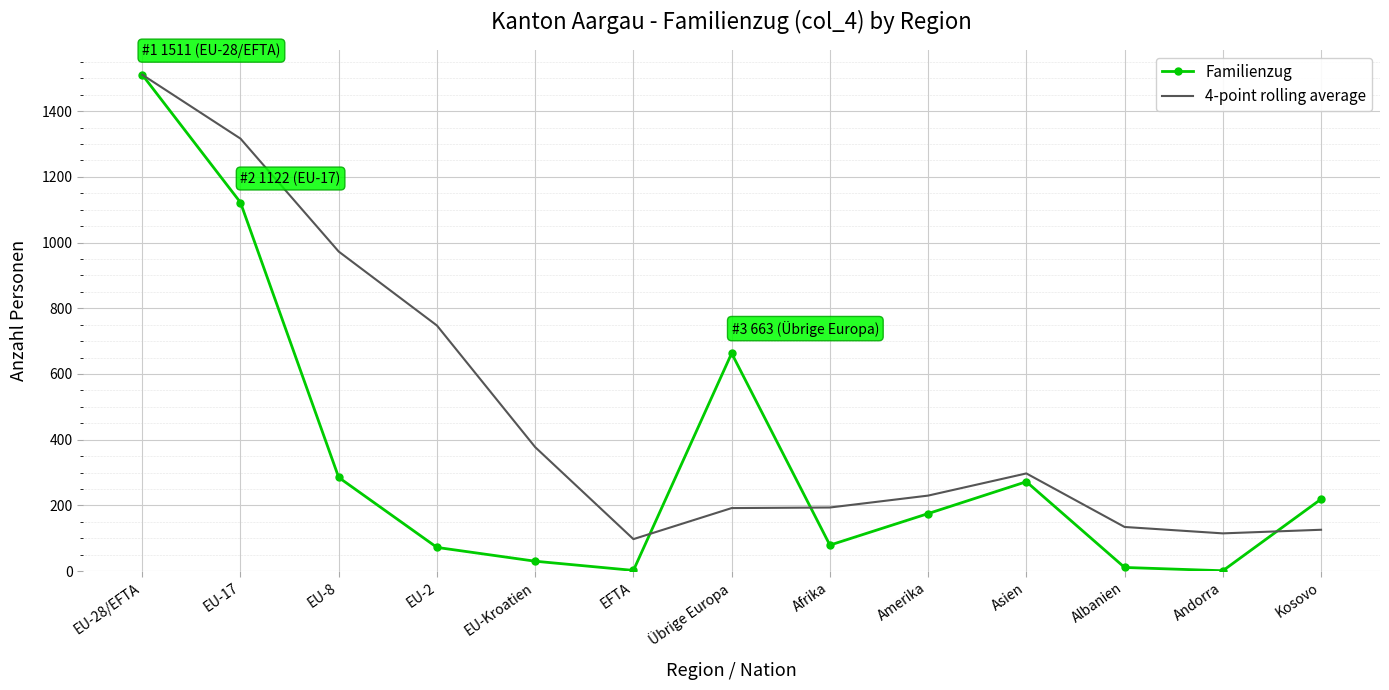

What is the sum of all 4-point rolling average values?

6309.2